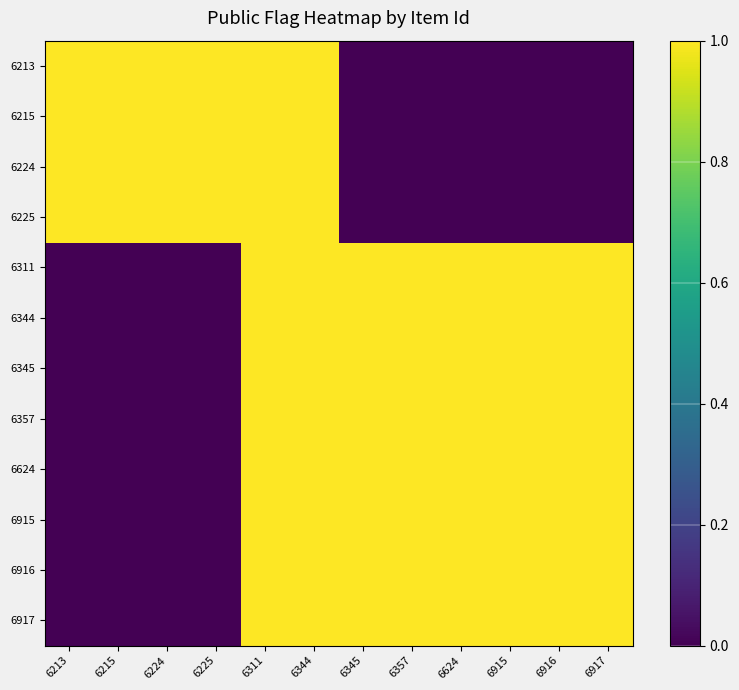

What is the total value across all series at 6357?

8